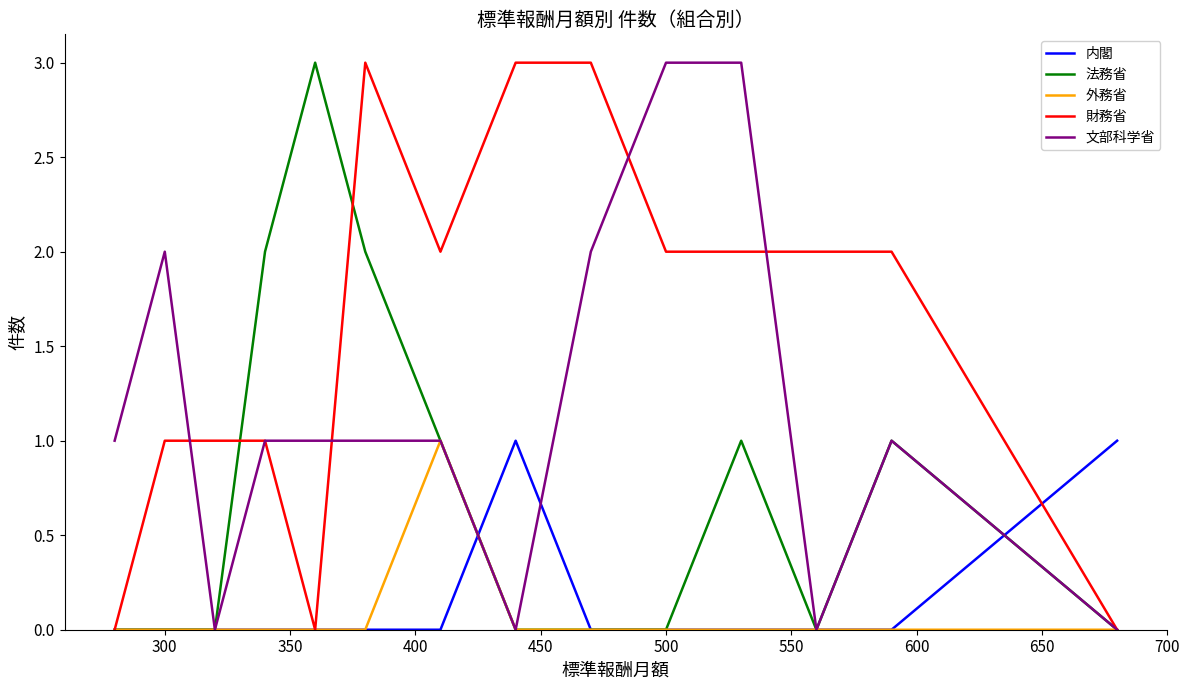

Which series has the largest total across all categories?

財務省